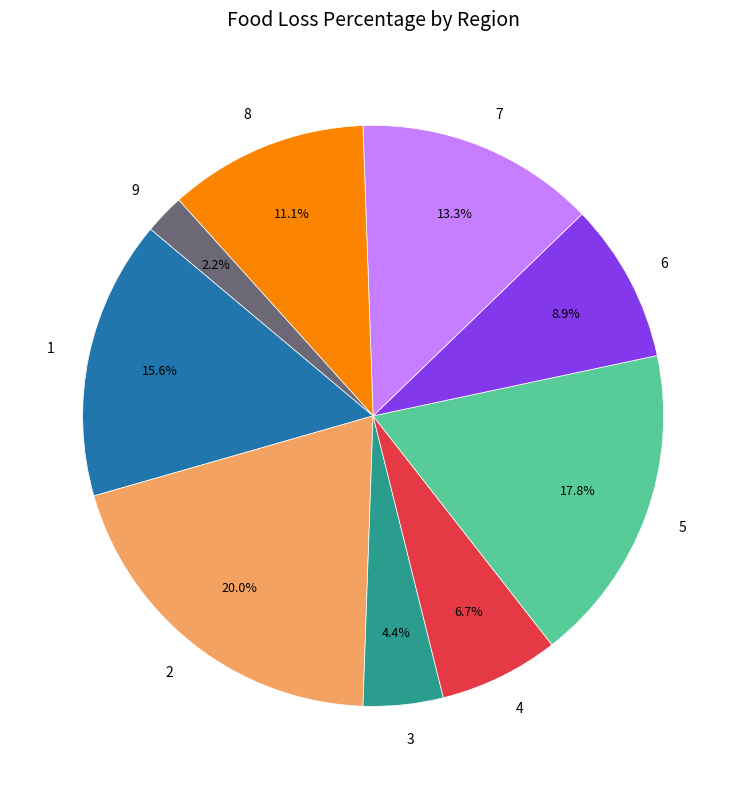

Count the number of slices in the pie.

9